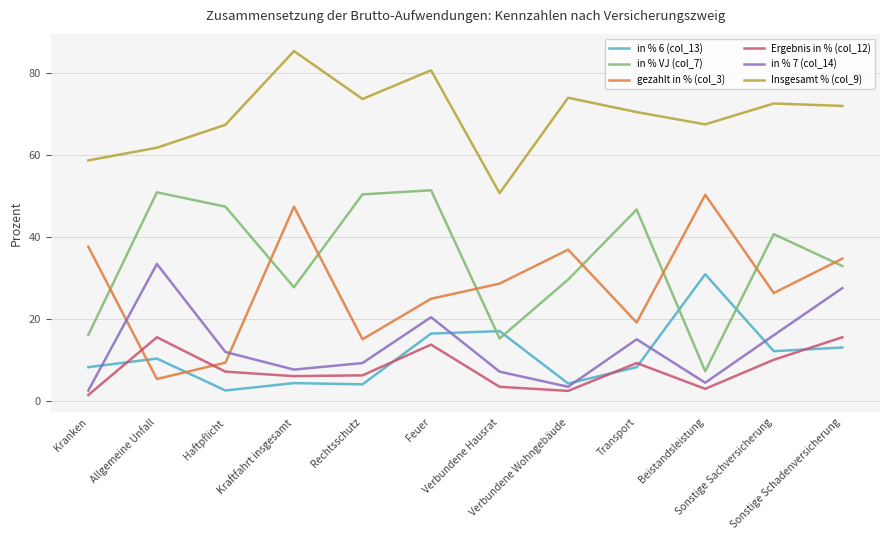

True or false: Insgesamt % (col_9) and in % VJ (col_7) cross at least once.

False